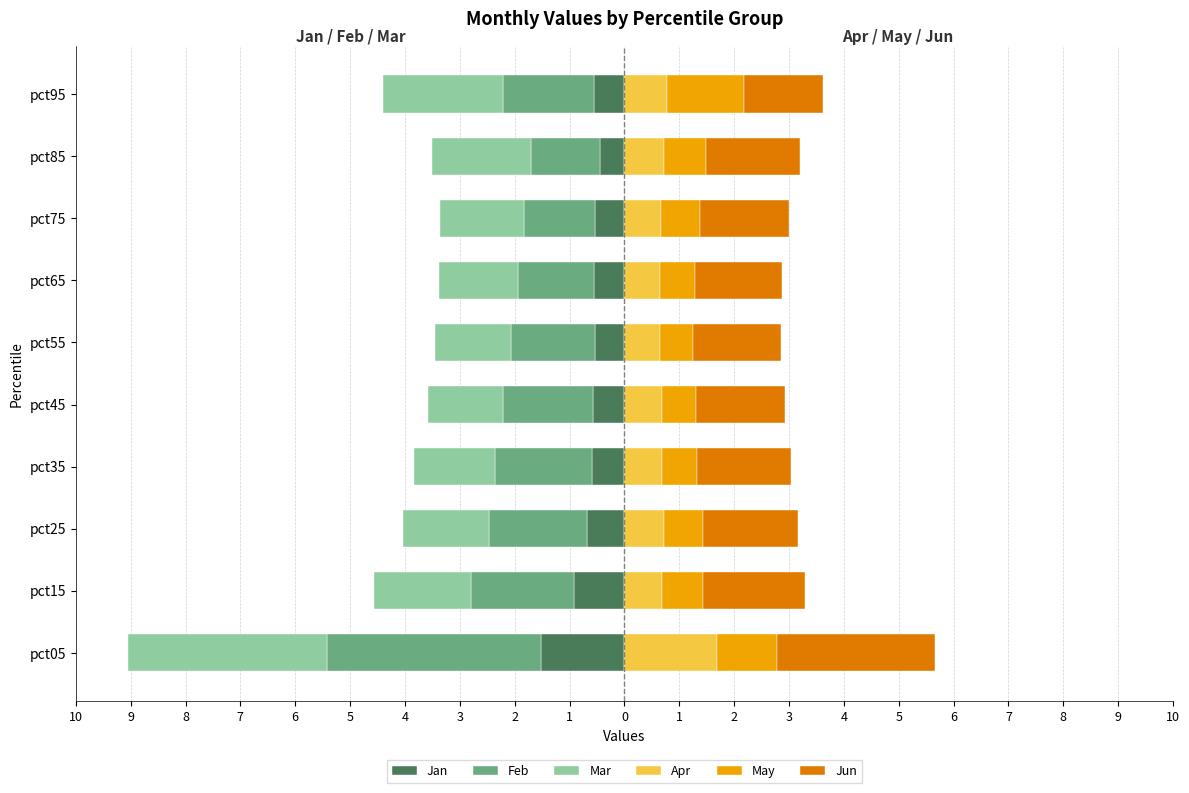

Reading left to right, what are all the values shown in this chart?

Jan: 10=-1.5	9=-0.9	8=-0.7	7=-0.6	6=-0.6	5=-0.5	4=-0.5	3=-0.5	2=-0.4	1=-0.5
Feb: 10=-3.9	9=-1.9	8=-1.8	7=-1.8	6=-1.6	5=-1.5	4=-1.4	3=-1.3	2=-1.3	1=-1.7
Mar: 10=-3.6	9=-1.8	8=-1.6	7=-1.5	6=-1.4	5=-1.4	4=-1.5	3=-1.5	2=-1.8	1=-2.2
Apr: 10=1.7	9=0.7	8=0.7	7=0.7	6=0.7	5=0.6	4=0.6	3=0.7	2=0.7	1=0.8
May: 10=1.1	9=0.7	8=0.7	7=0.6	6=0.6	5=0.6	4=0.6	3=0.7	2=0.8	1=1.4
Jun: 10=2.9	9=1.9	8=1.7	7=1.7	6=1.6	5=1.6	4=1.6	3=1.6	2=1.7	1=1.4